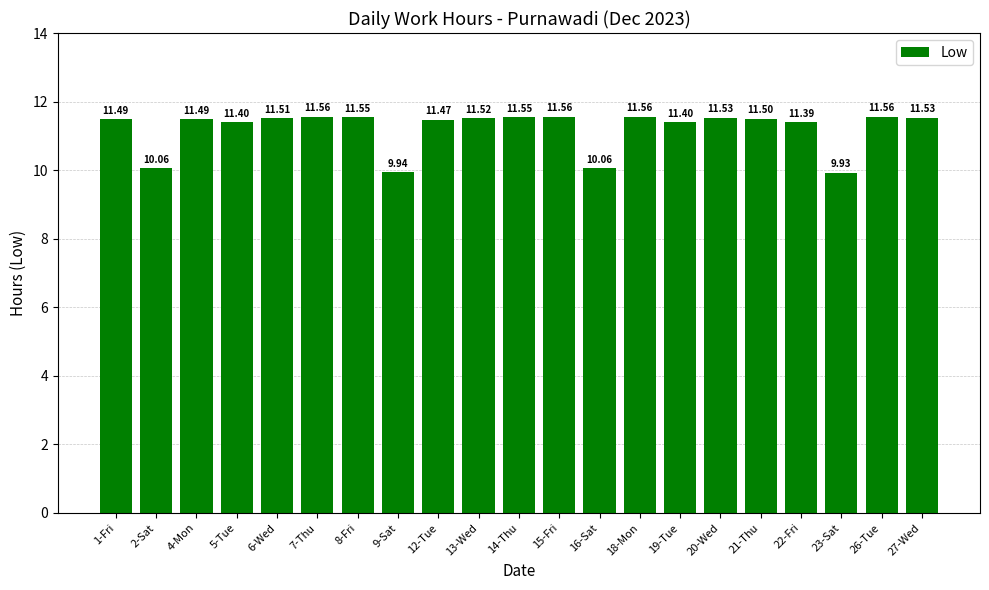

True or false: the data shows 16.6 at 4-Mon.

False